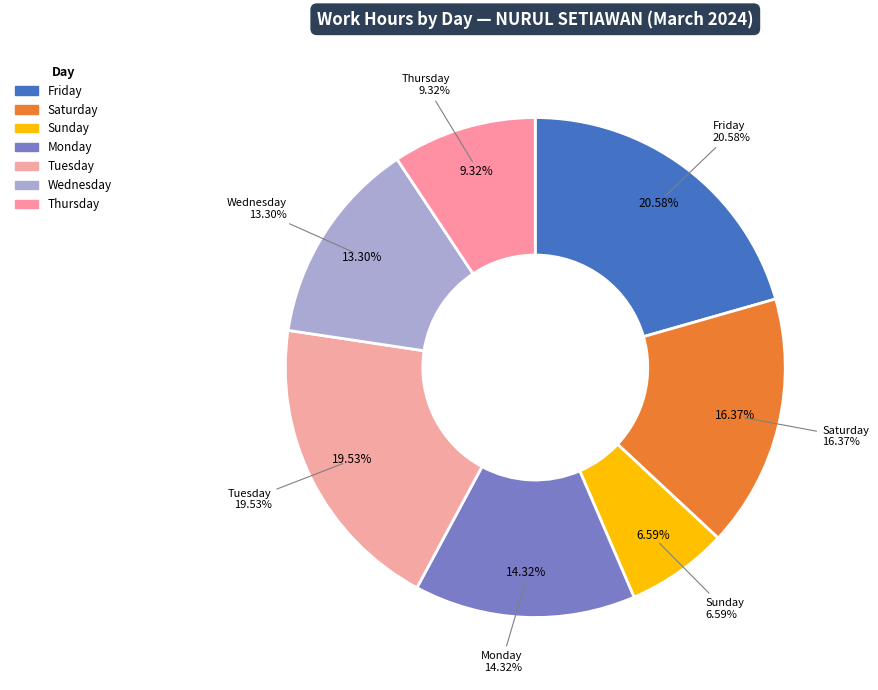

Does 8-Fri account for over 50% of the chart?

No